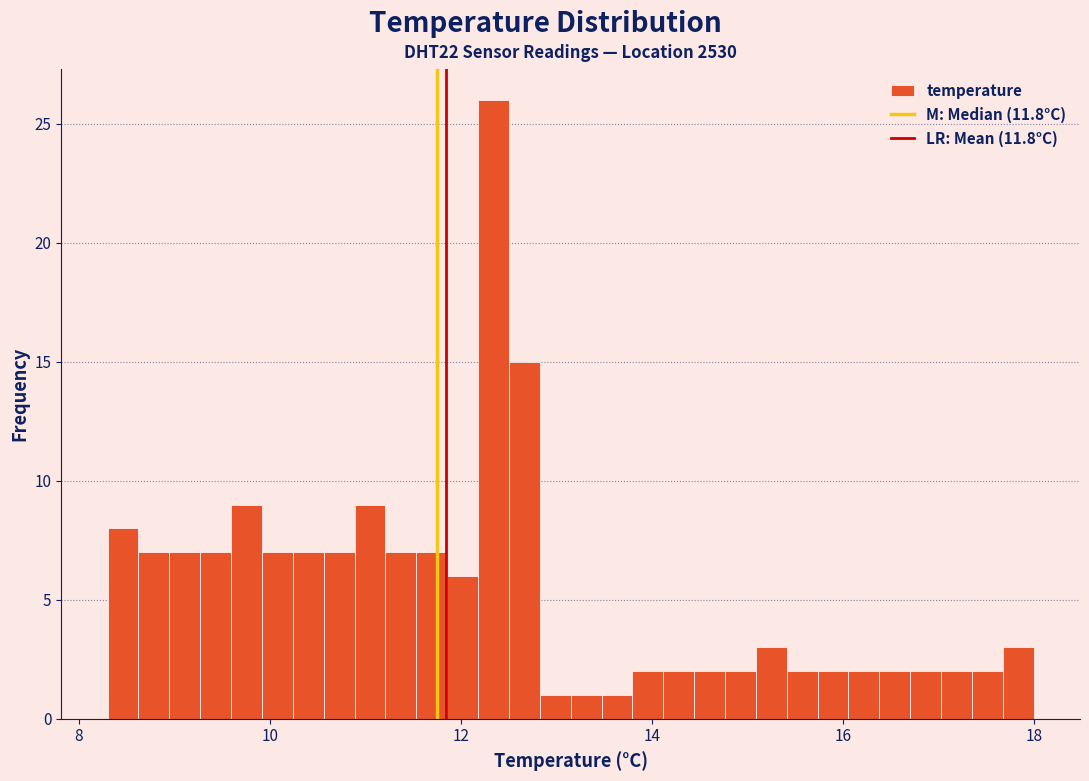

Around what value on the x-axis is the tallest bar? Give the approximate position of its centre, as read against the axis.

12.4